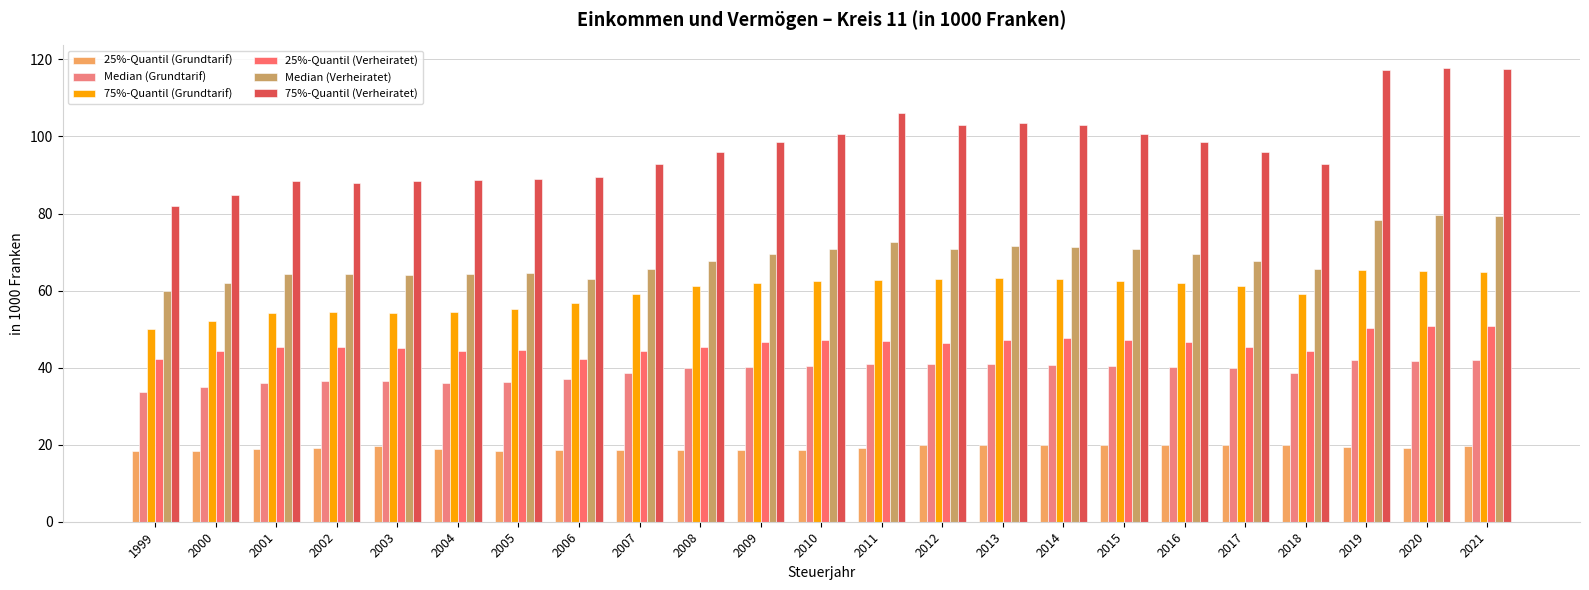

What is the sum of the Median (Verheiratet) values at 2004 and 2017?

132.0